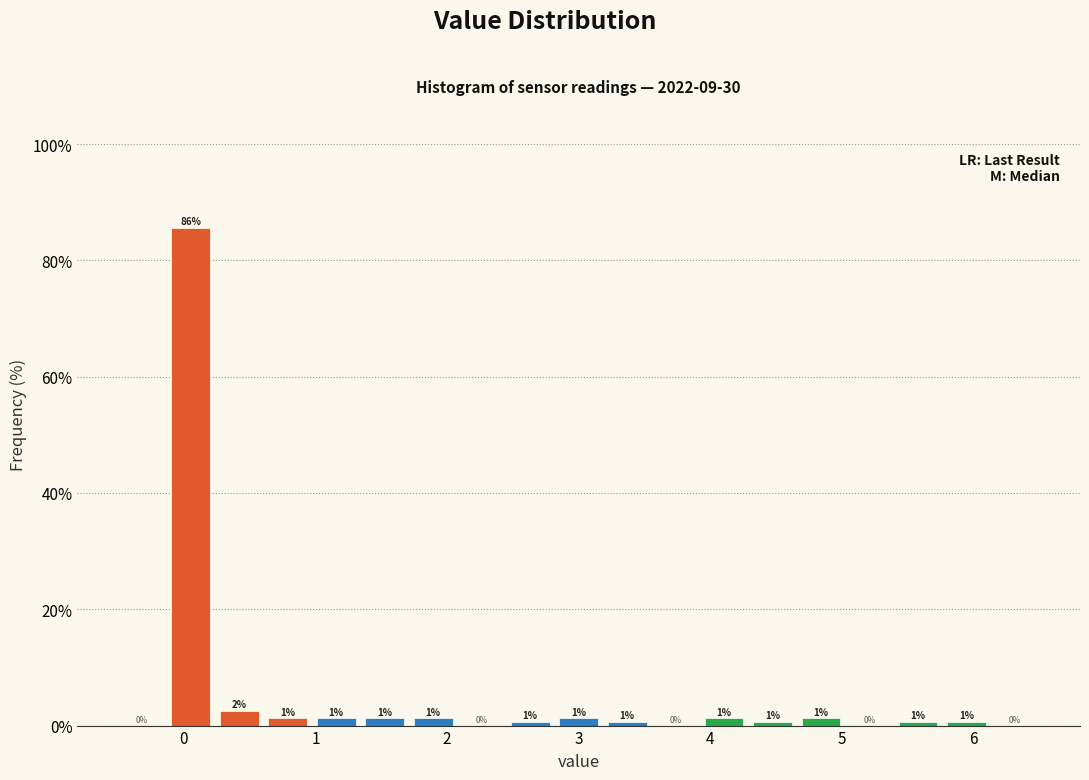

Around what value on the x-axis is the tallest bar? Give the approximate position of its centre, as read against the axis.

0.1